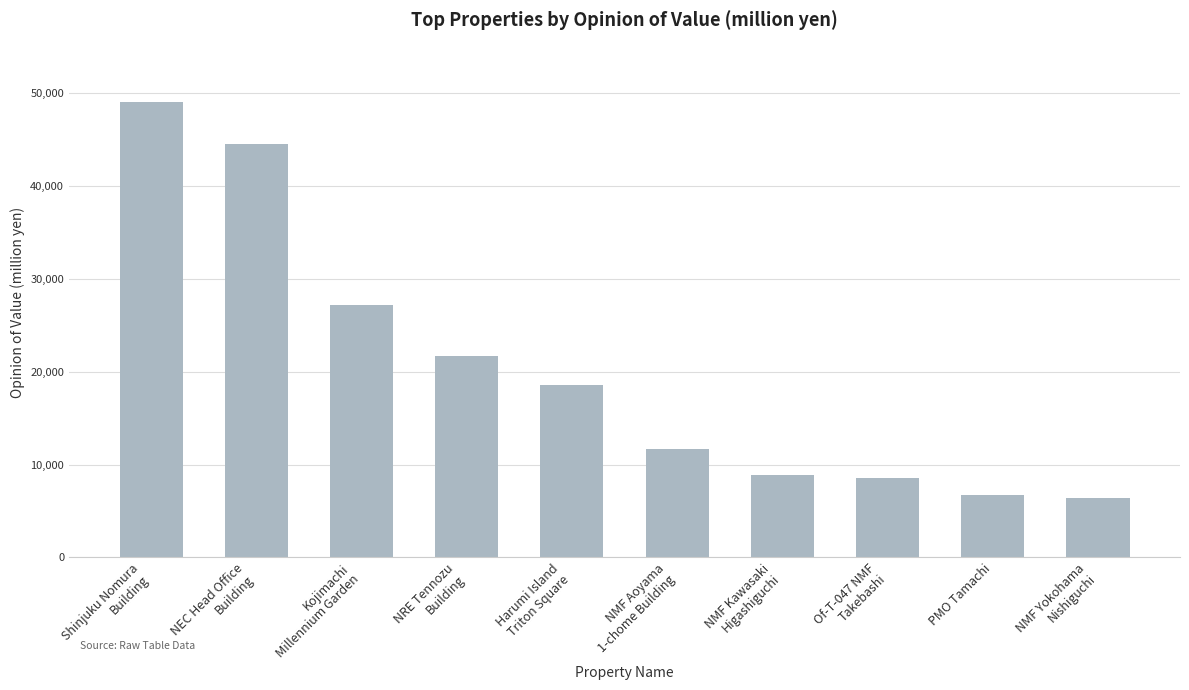

Which label corresponds to the largest value in the chart?

Shinjuku Nomura
Building